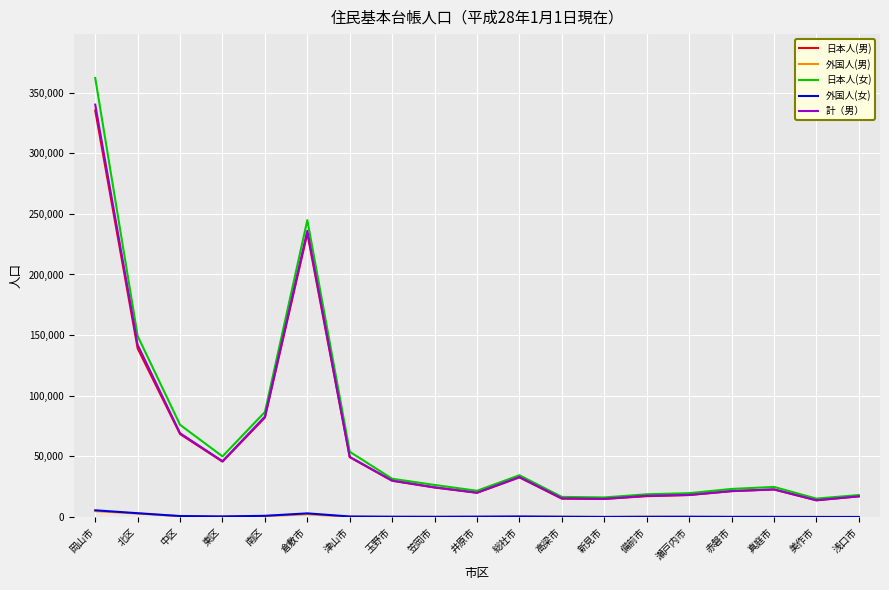

At which label does 外国人(男) first exceed 280?

岡山市